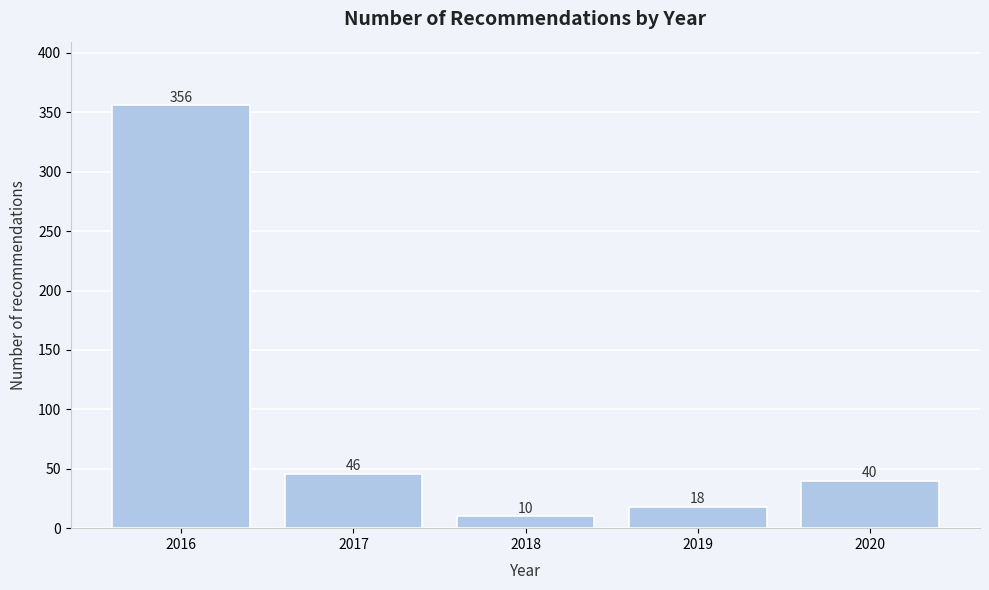

Reading left to right, transcribe all the data shown in this chart.

2016=356	2017=46	2018=10	2019=18	2020=40